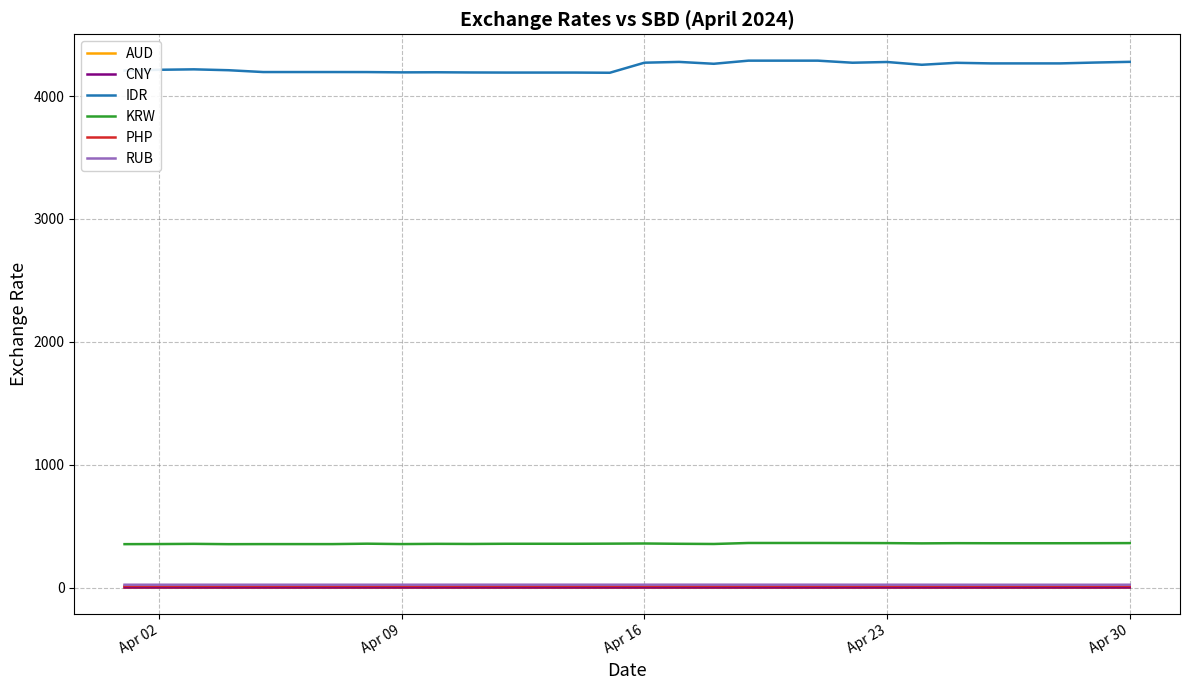

Which series has the largest total across all categories?

IDR